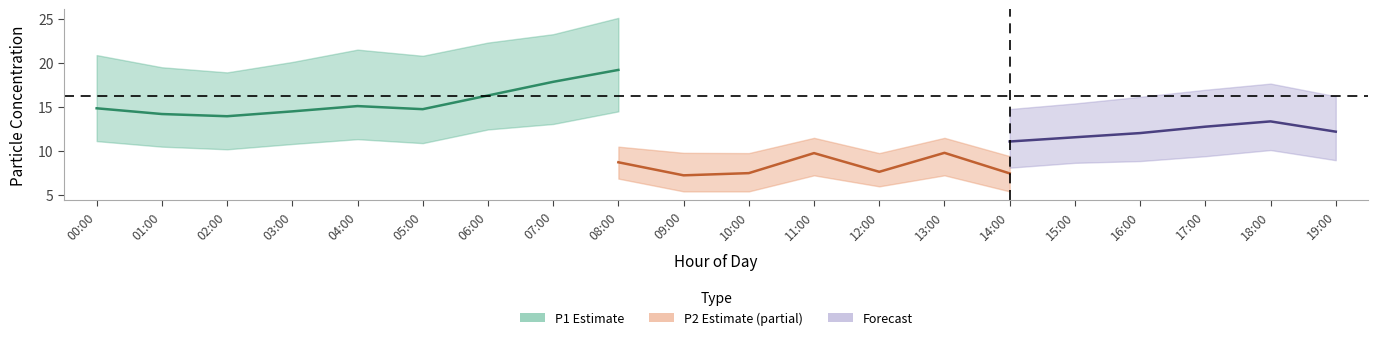

What position from the right is 15:00?

5